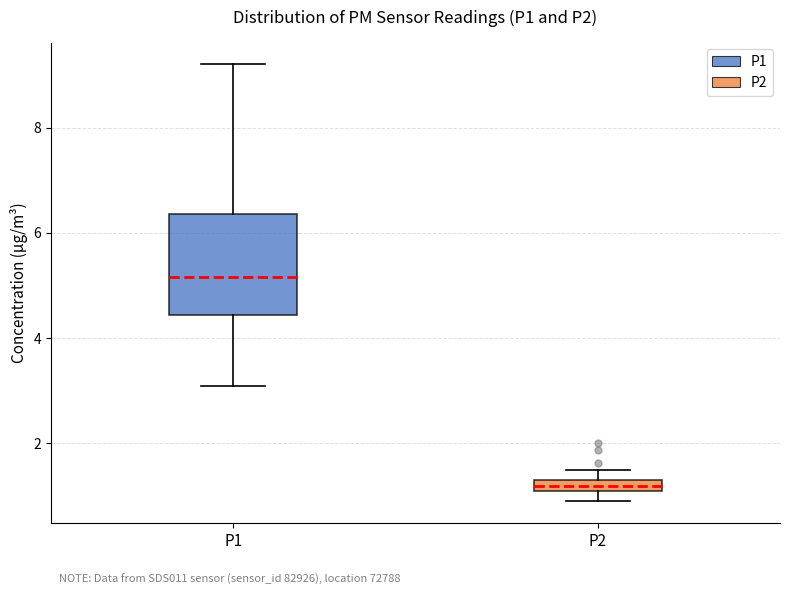

Which box is the tallest, from its lower edge to its upper edge?

P1